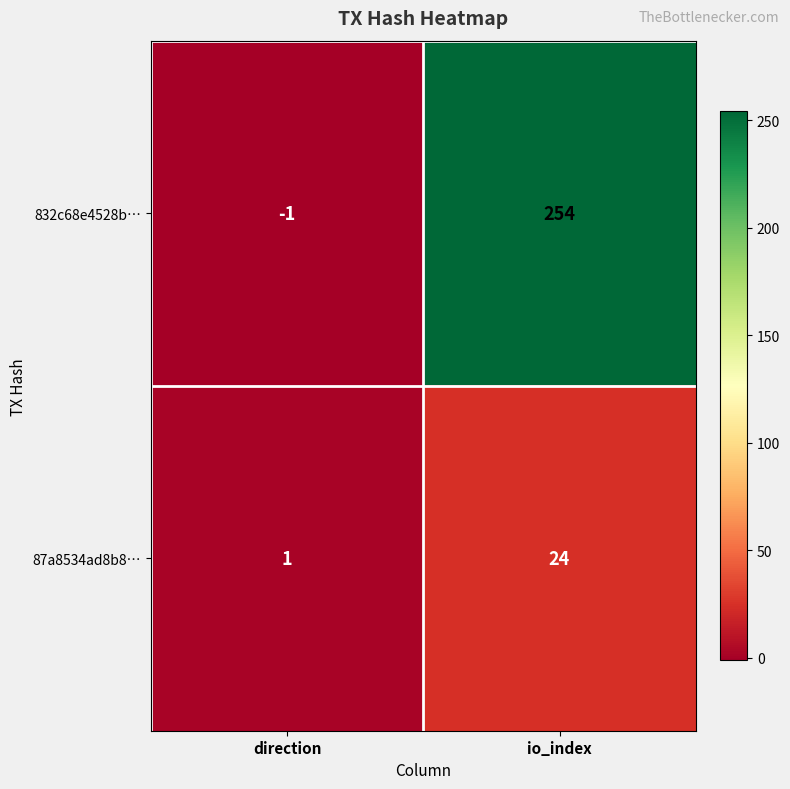

What is the difference between the maximum and minimum values in the 87a8534ad8b8… series?

23